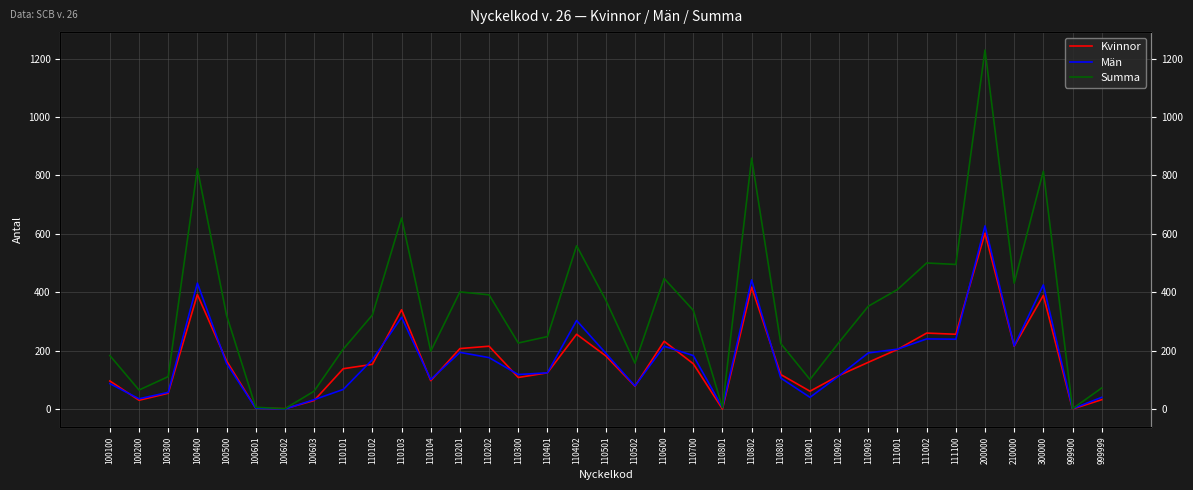

How many values in the Kvinnor series exceed 153?

17